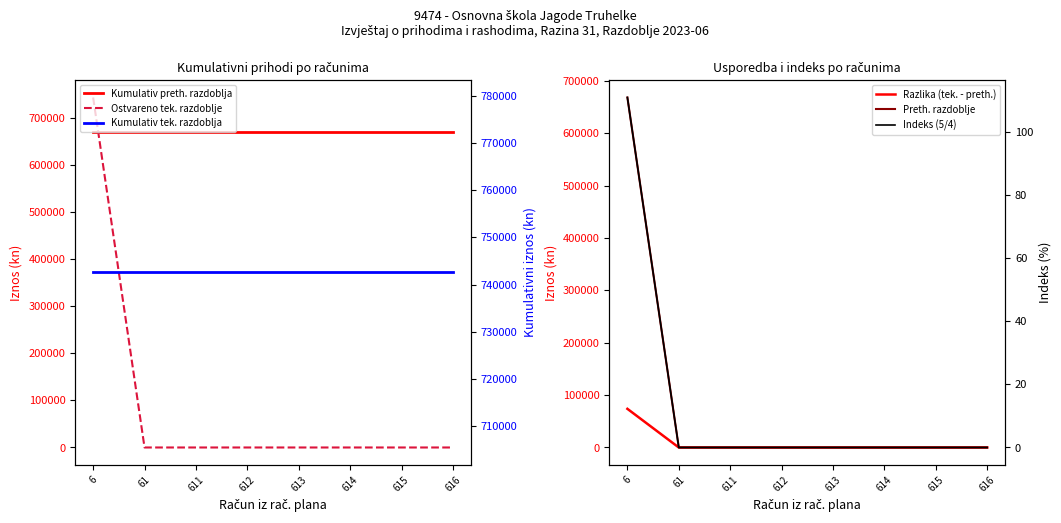

True or false: Kumulativ tek. razdoblja has more than 1 interior local peaks.

False